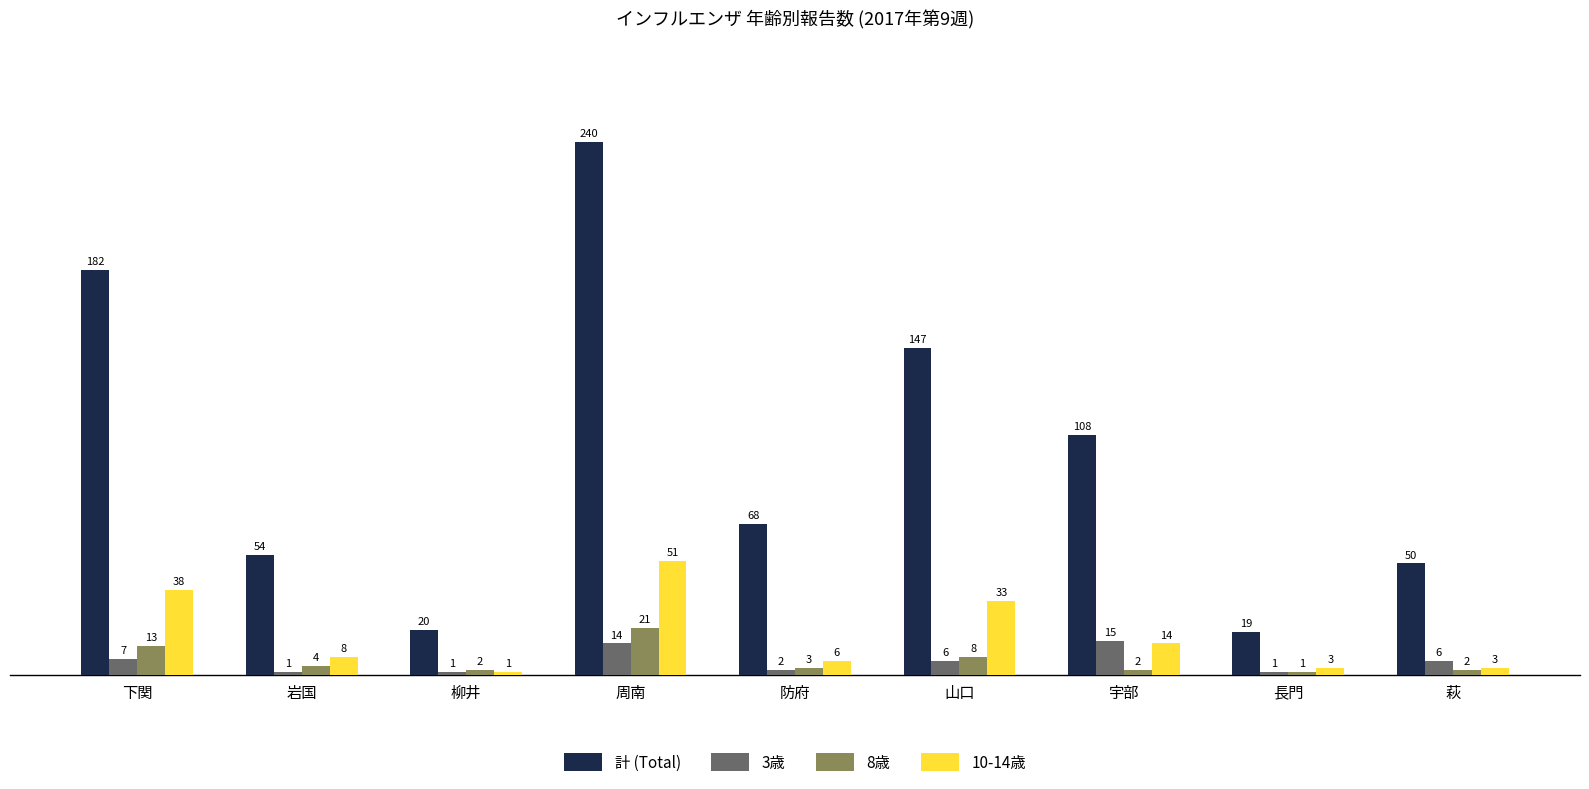

What is the difference between the maximum and minimum values in the 10-14歳 series?

50